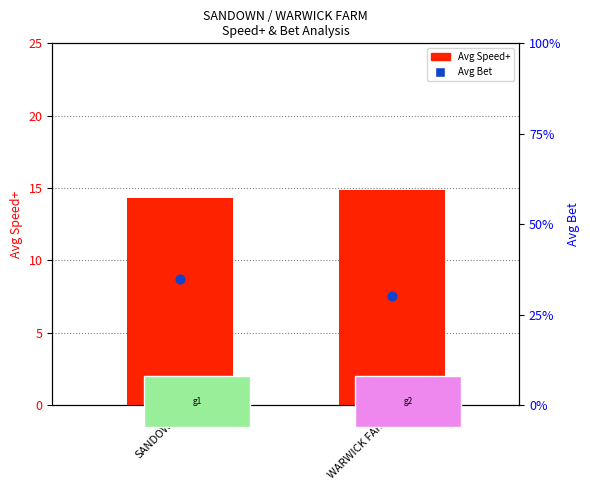

What is the total value across all series at WARWICK FARM?

15.4